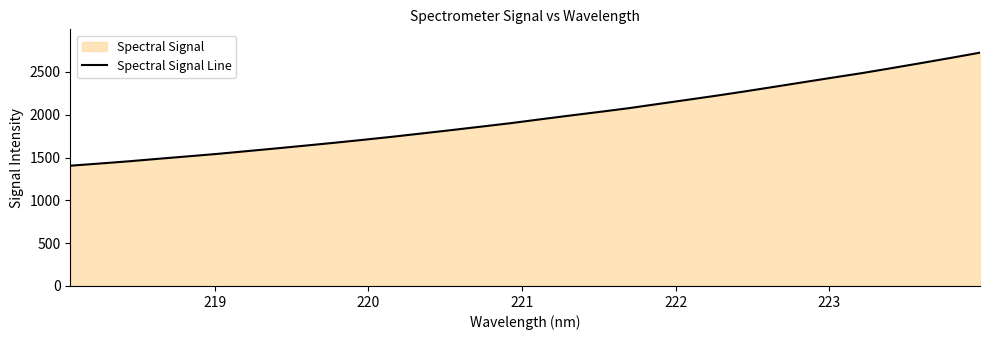

What is the difference between the maximum and minimum values?

1320.3